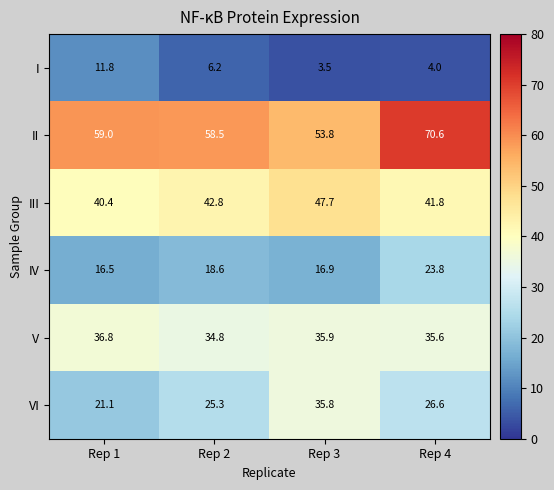

Where is VI nearest to the value 28?

Rep 4